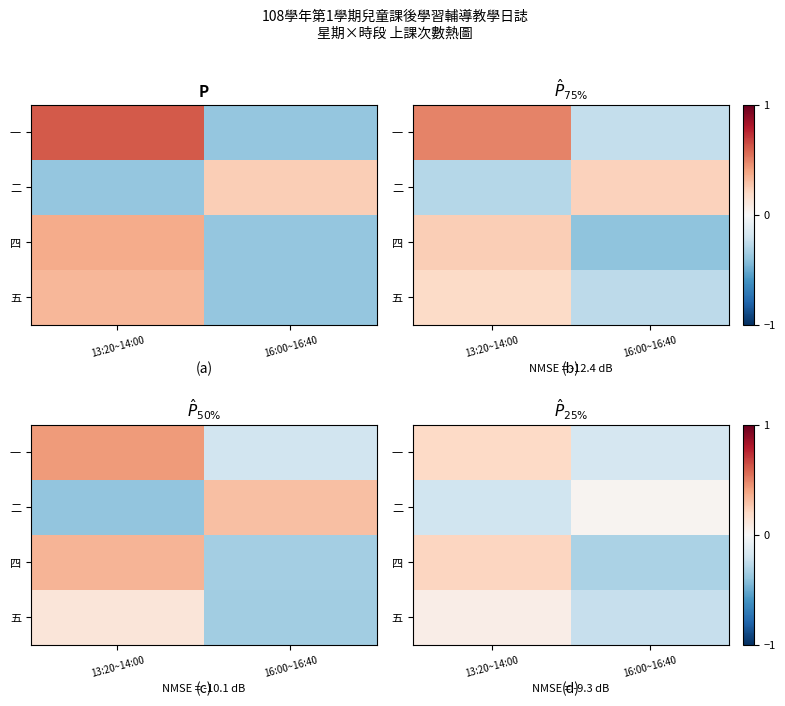

How many negative values does the 二 series have?

1